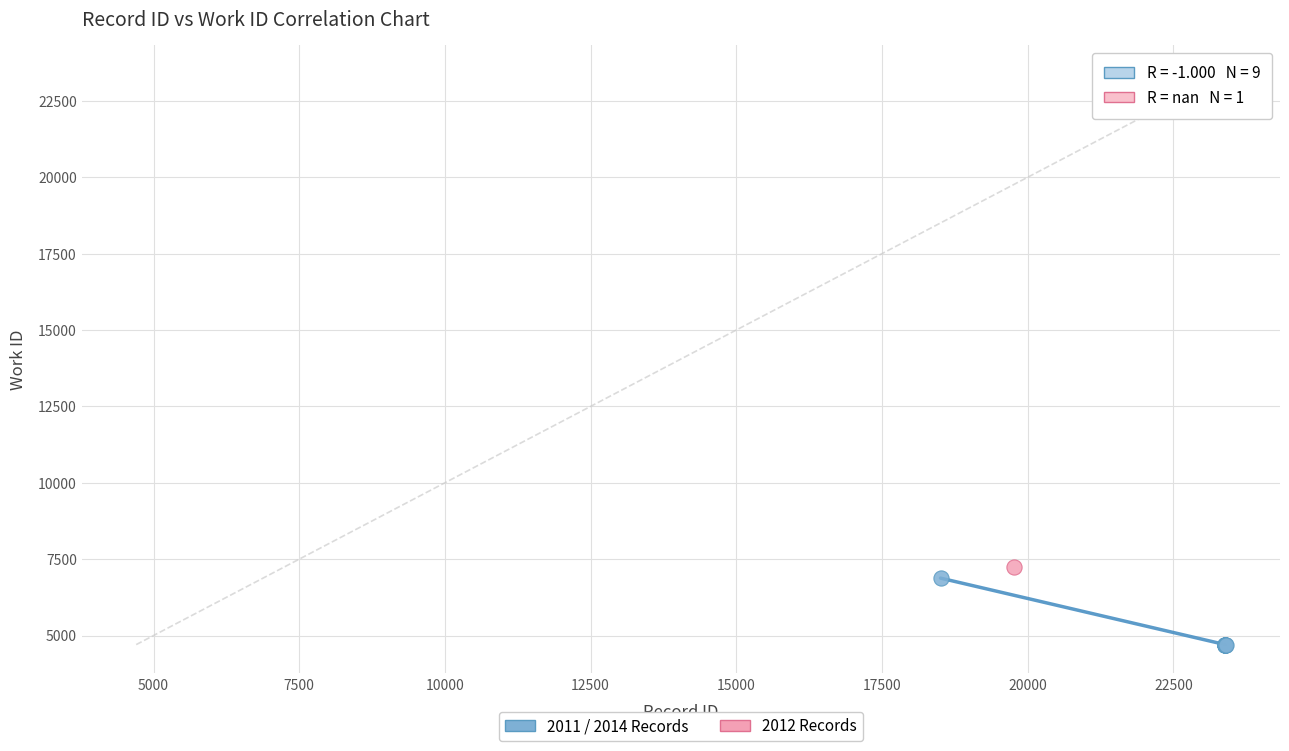

What are all the series names shown in the legend?

2011 / 2014 Records, 2012 Records